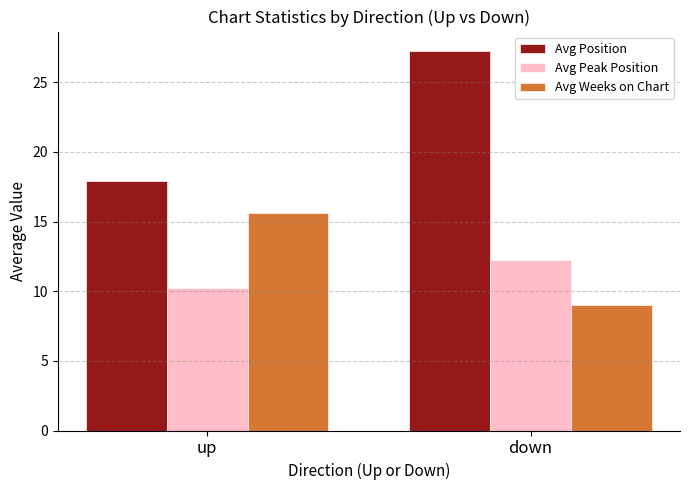

The value of Avg Weeks on Chart at up is 7.0. True or false?

False